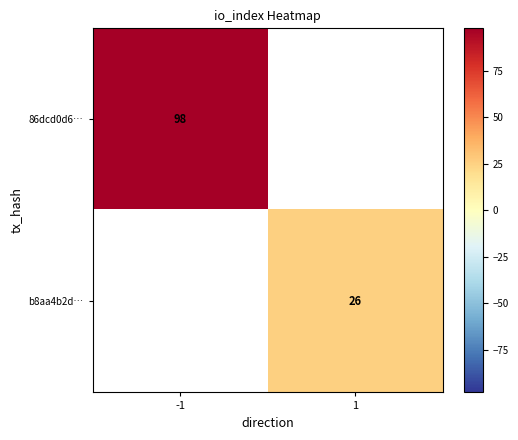

Which has a higher value, 1 or -1?

-1